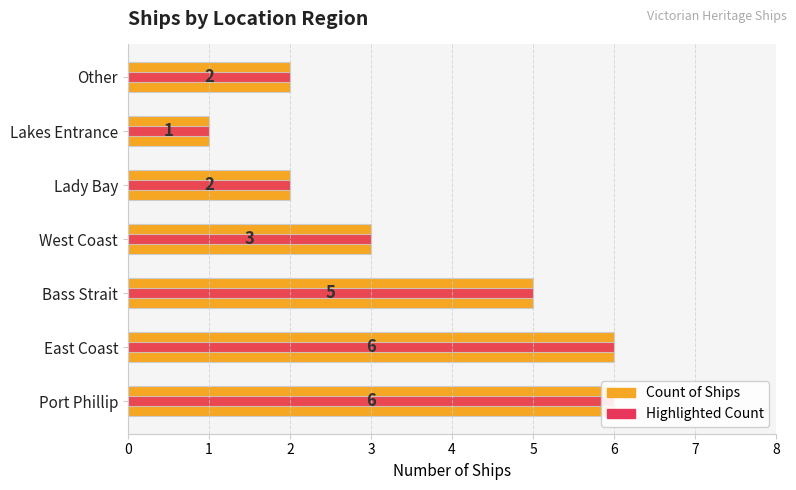

List the series in order of their peak value, lowest first.

Count of Ships, Highlighted Count